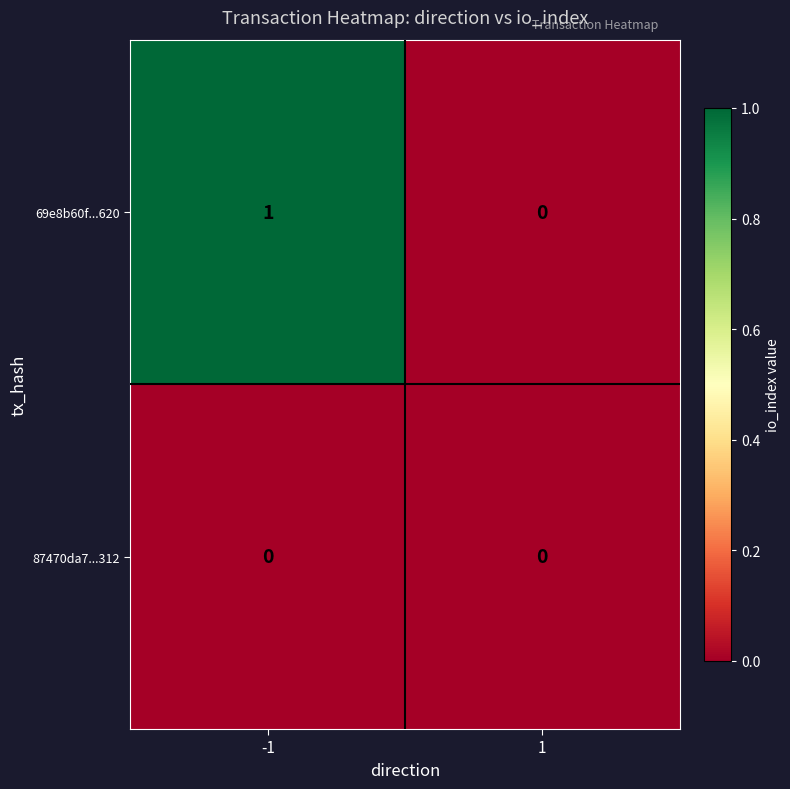

At which category is the sum across all series the highest?

-1